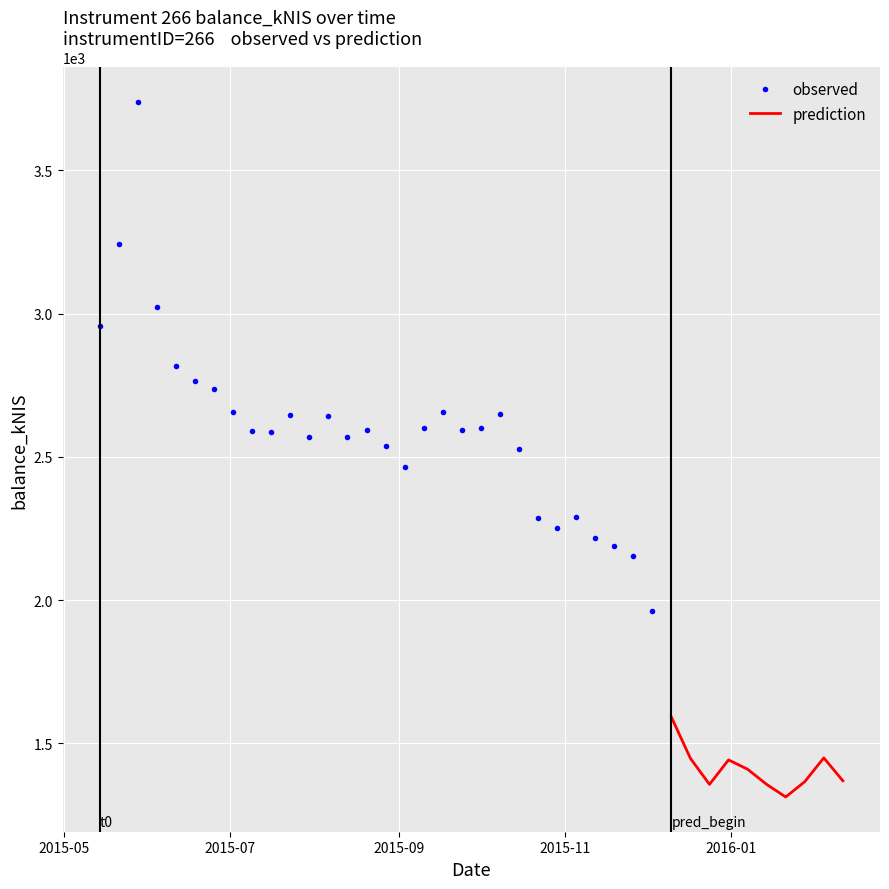

What is the difference between the second highest and minimum values?

1929.8